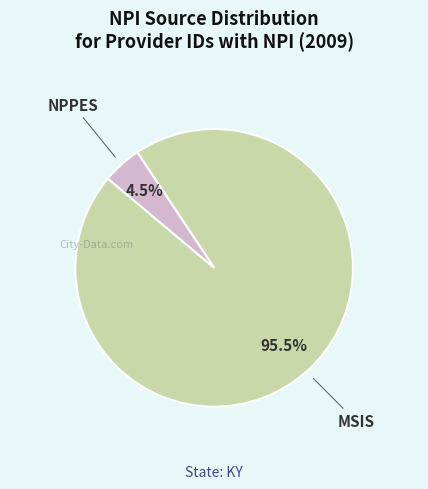

Is there any slice that represents more than half of the pie?

Yes